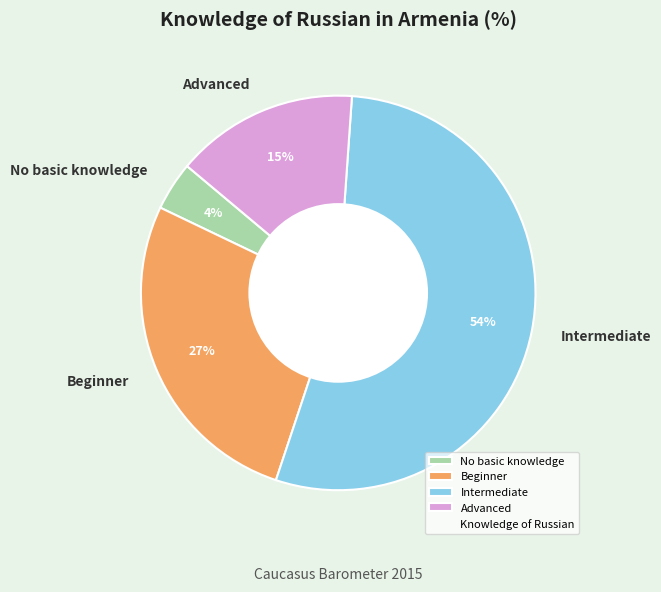

Which slice is the largest?

Intermediate